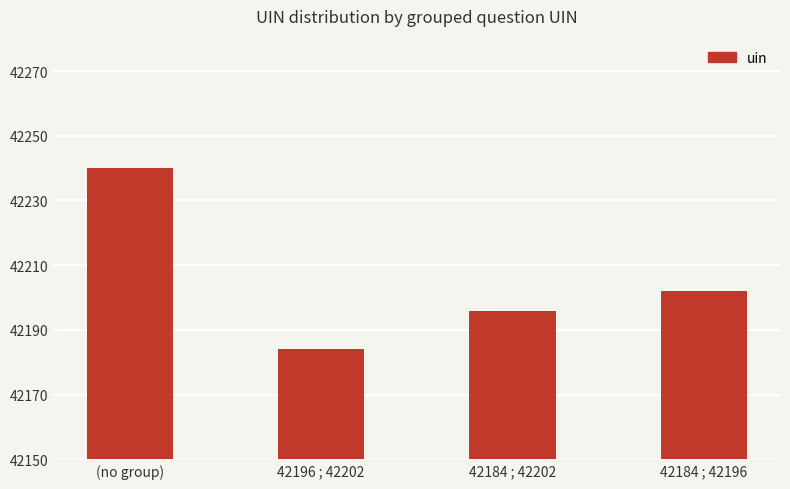

Are the bars horizontal?

No